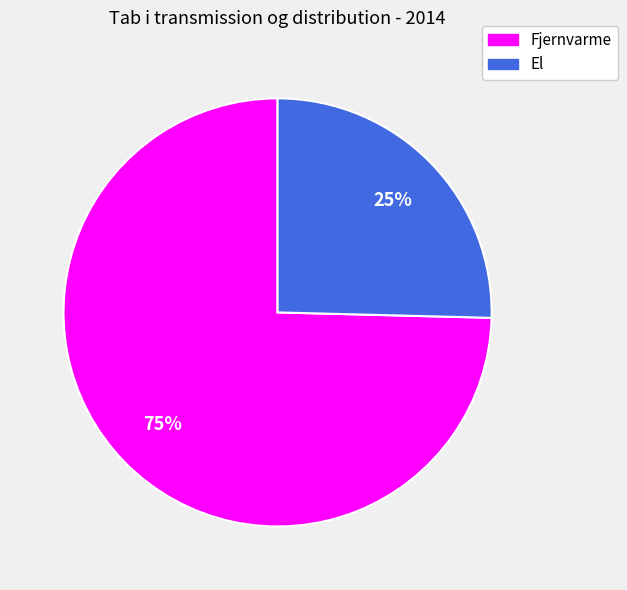

Rank the categories by value from highest to lowest.

Fjernvarme, El